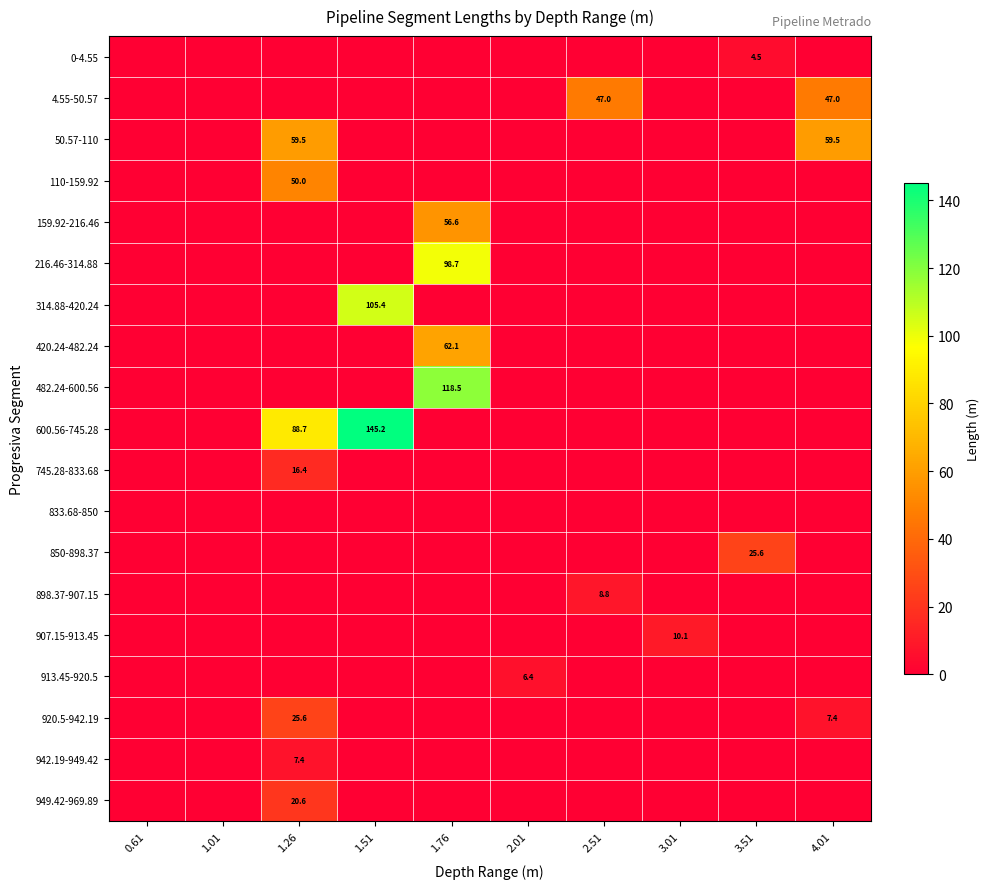

The 4.55-50.57 series shows 47.0 at 4.01. True or false?

True